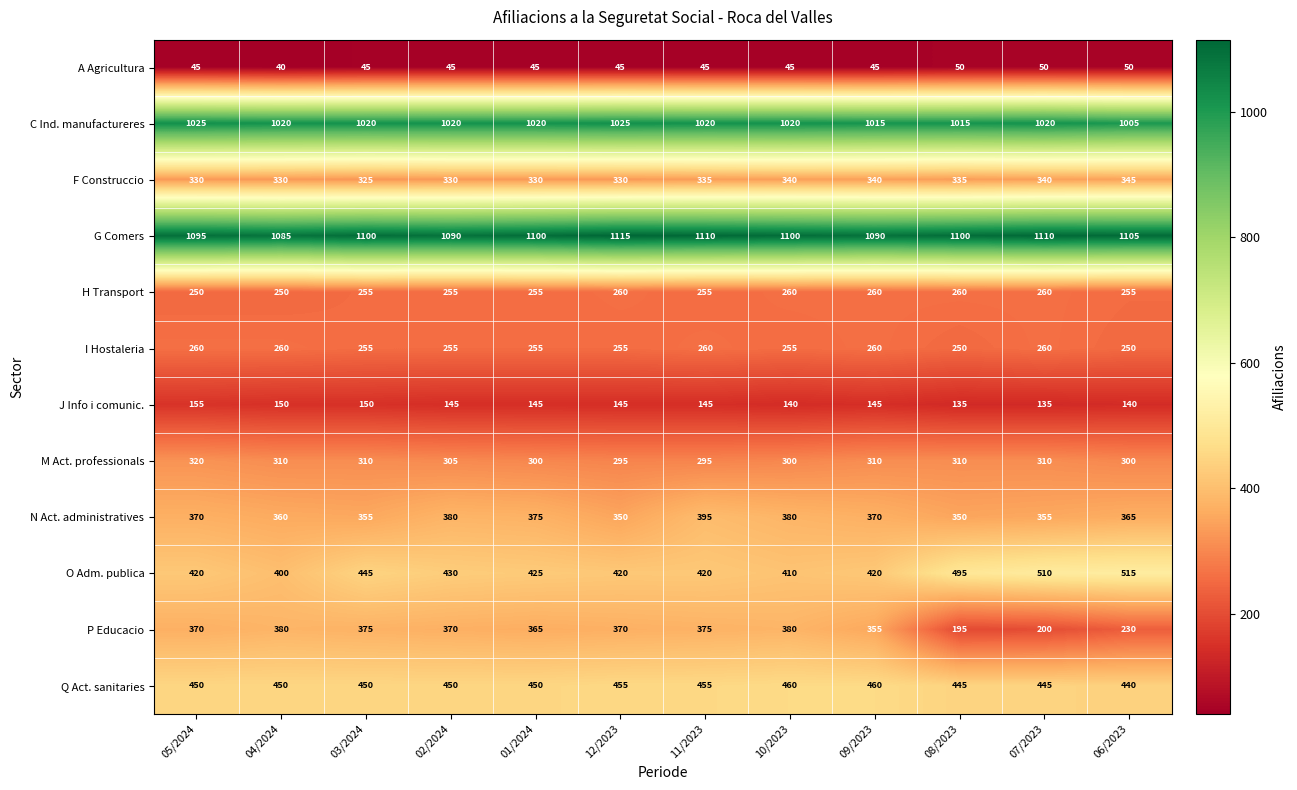

True or false: F Construccio has a value of 330 at 01/2024.

True